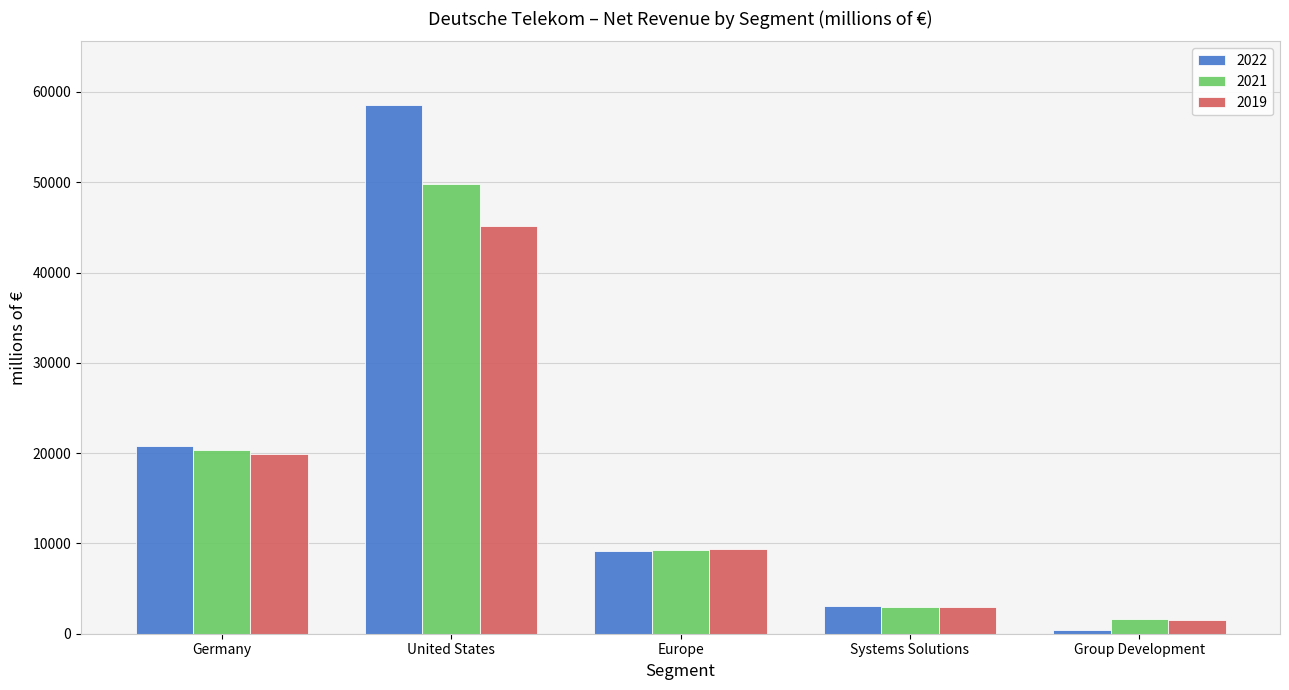

Which series has the largest range (max minus min)?

2022